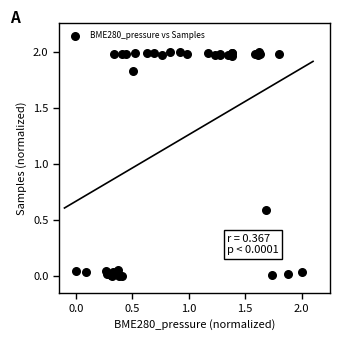

What Y value in the scatter plot is closest to 1?

0.6